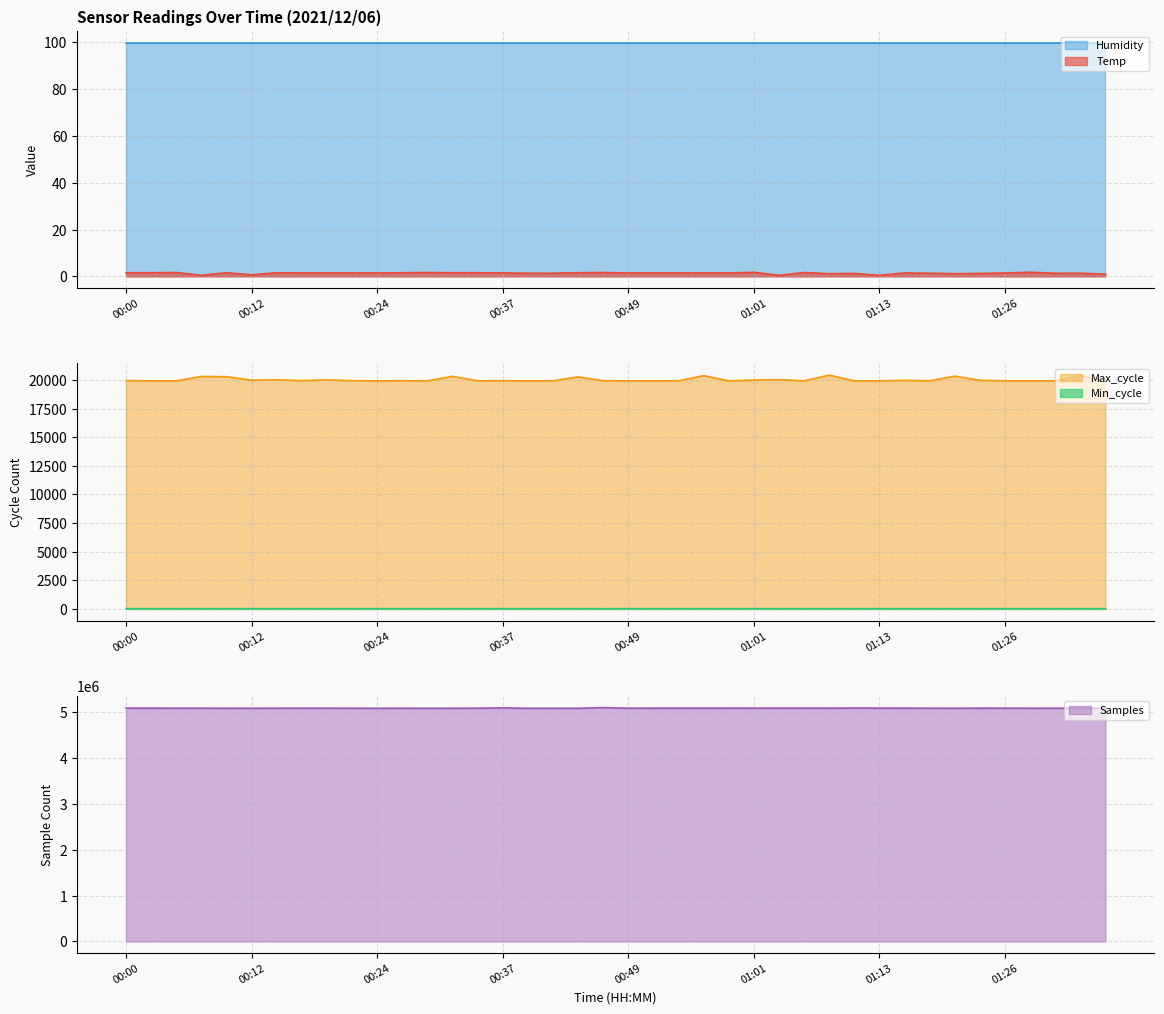

True or false: Min_cycle and Max_cycle intersect in this chart.

False